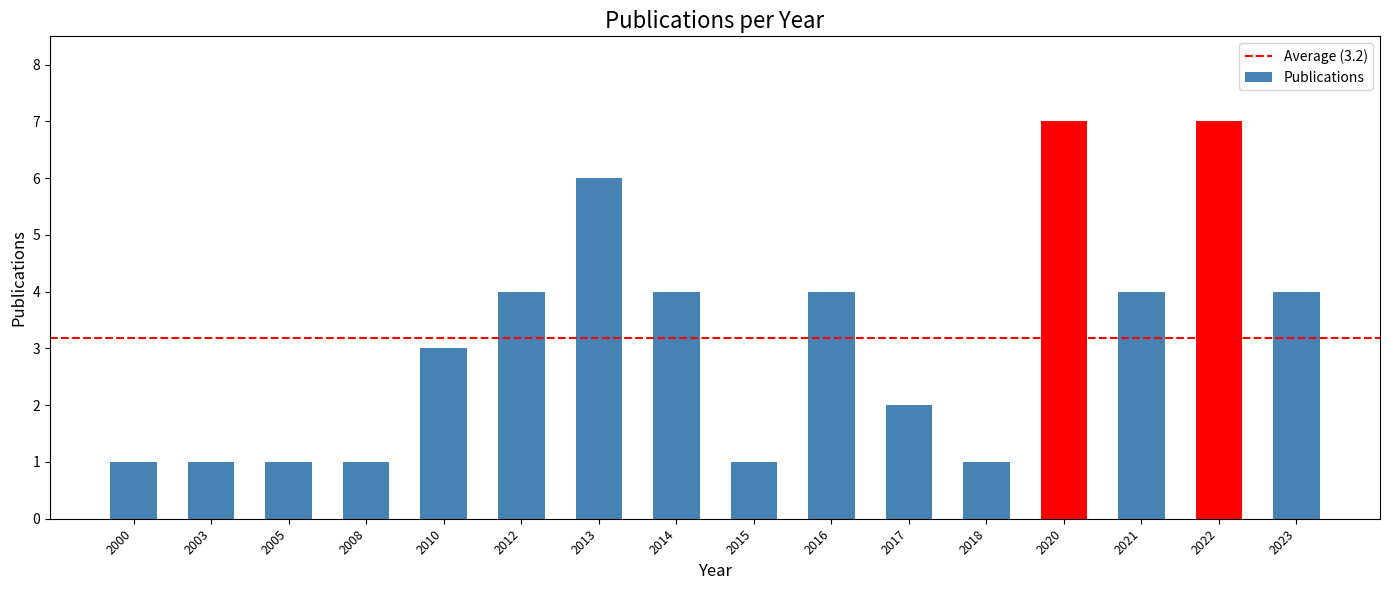

True or false: the data shows 0 at 2008.

False